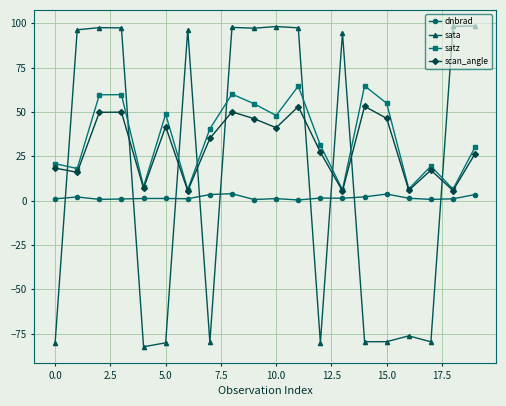

What is the value of the satz point at the 9th from the left?

60.1